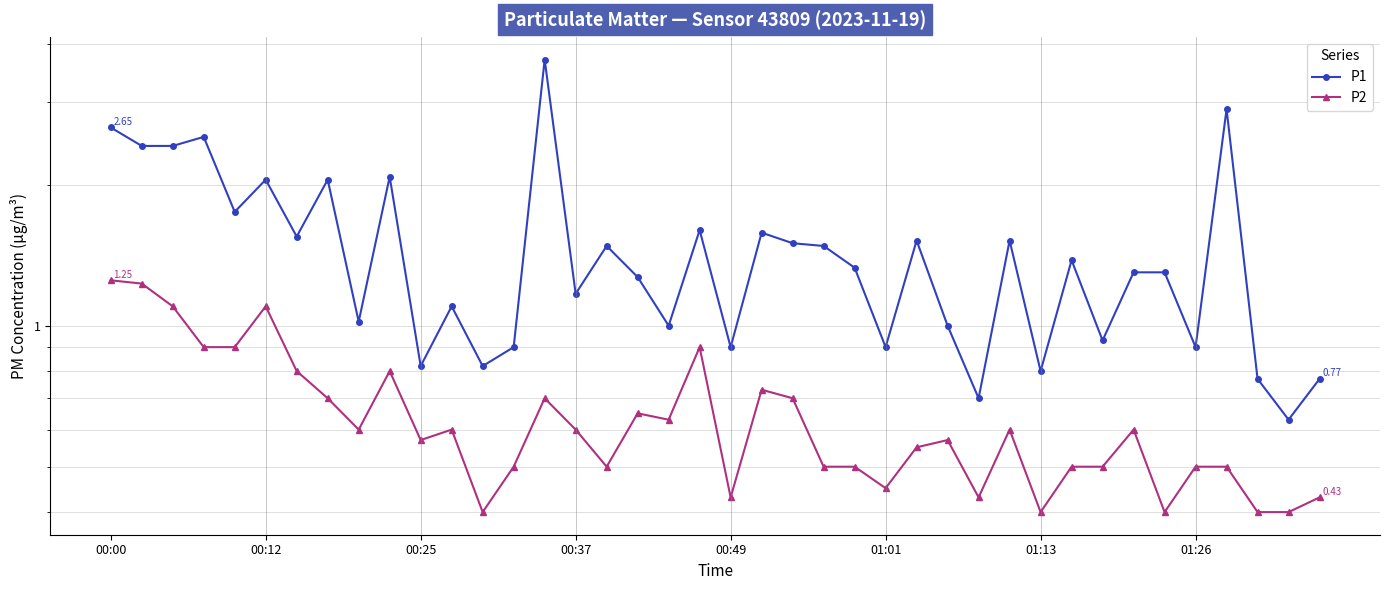

Which category has the highest value in the P1 series?

14